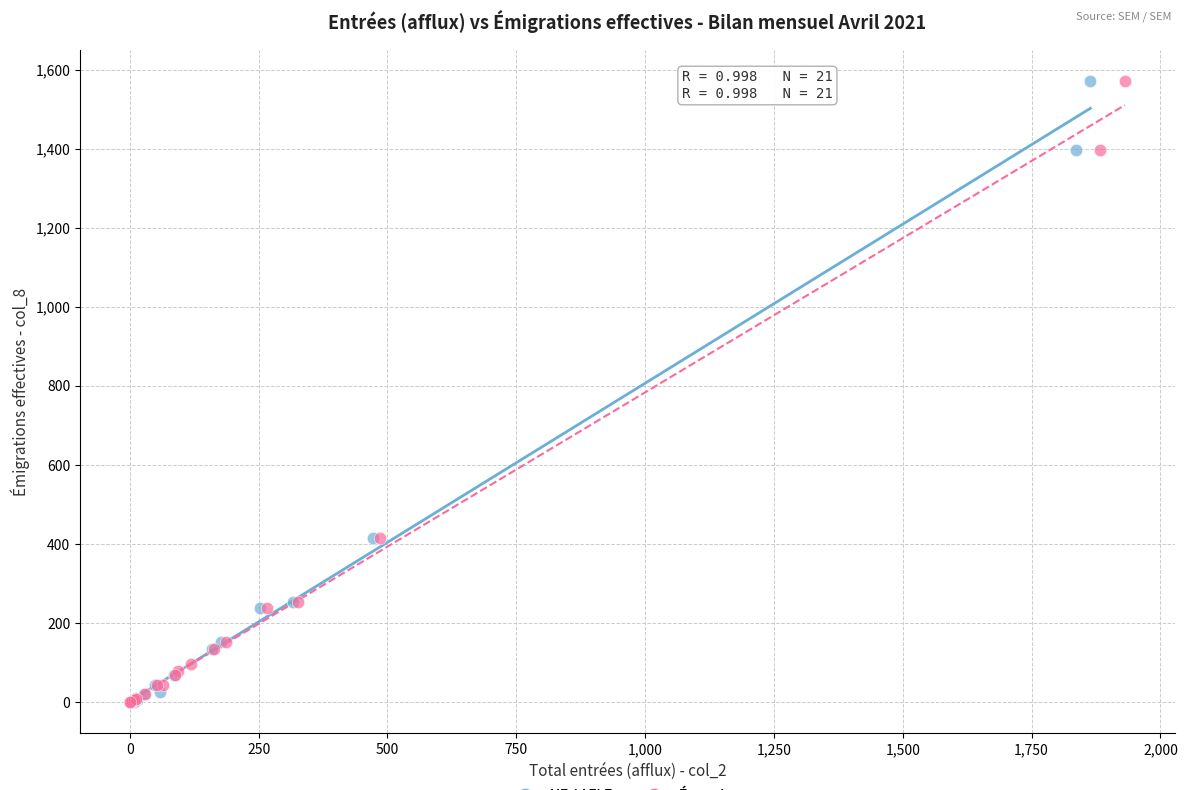

What are all the series names shown in the legend?

UE / AELE, États tiers